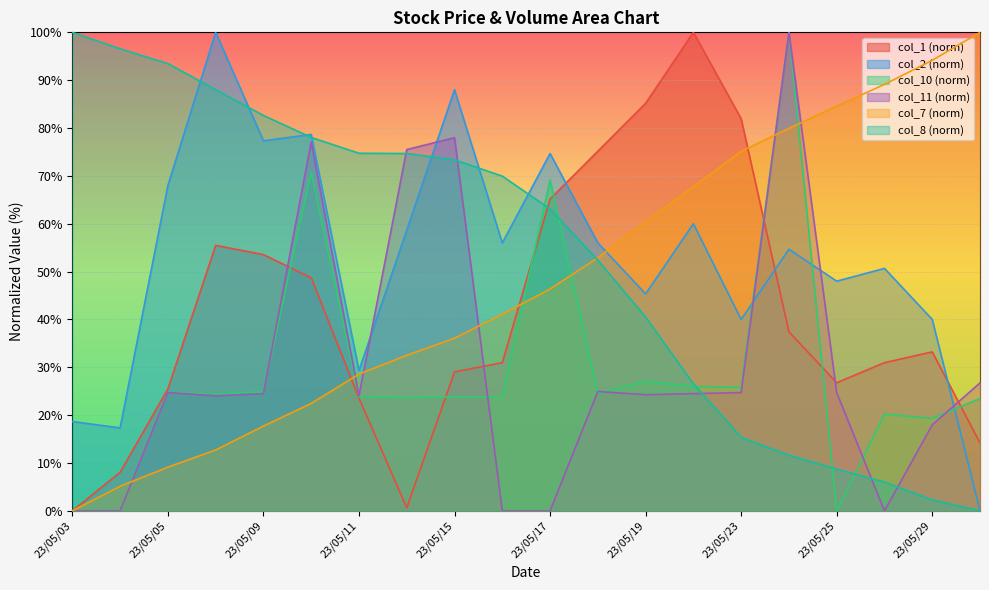

What is the value of the col_11 point at the 3rd from the left?

24.7